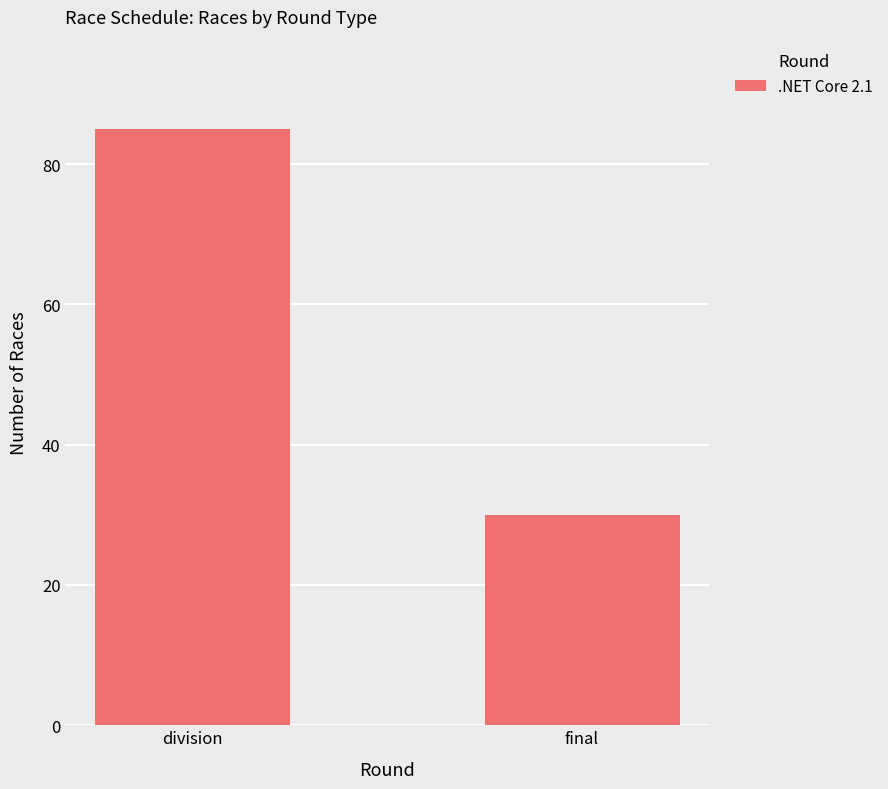

The value at division is 24. True or false?

False